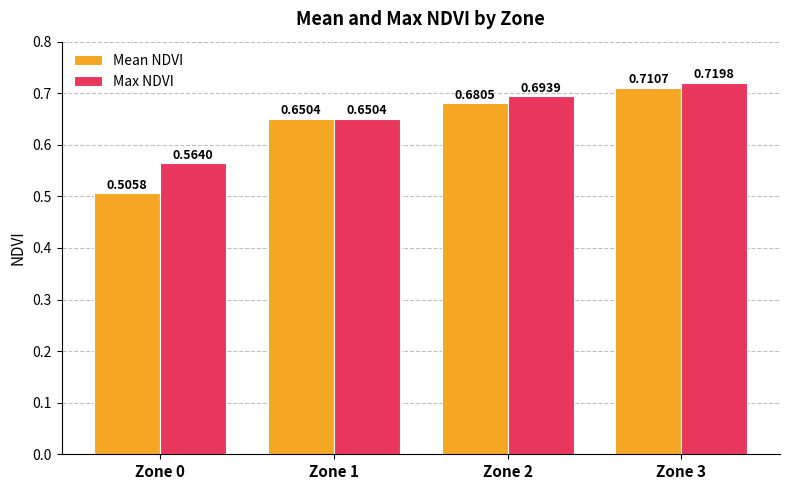

Between Zone 2 and Zone 3, which series saw the biggest shift?

Mean NDVI